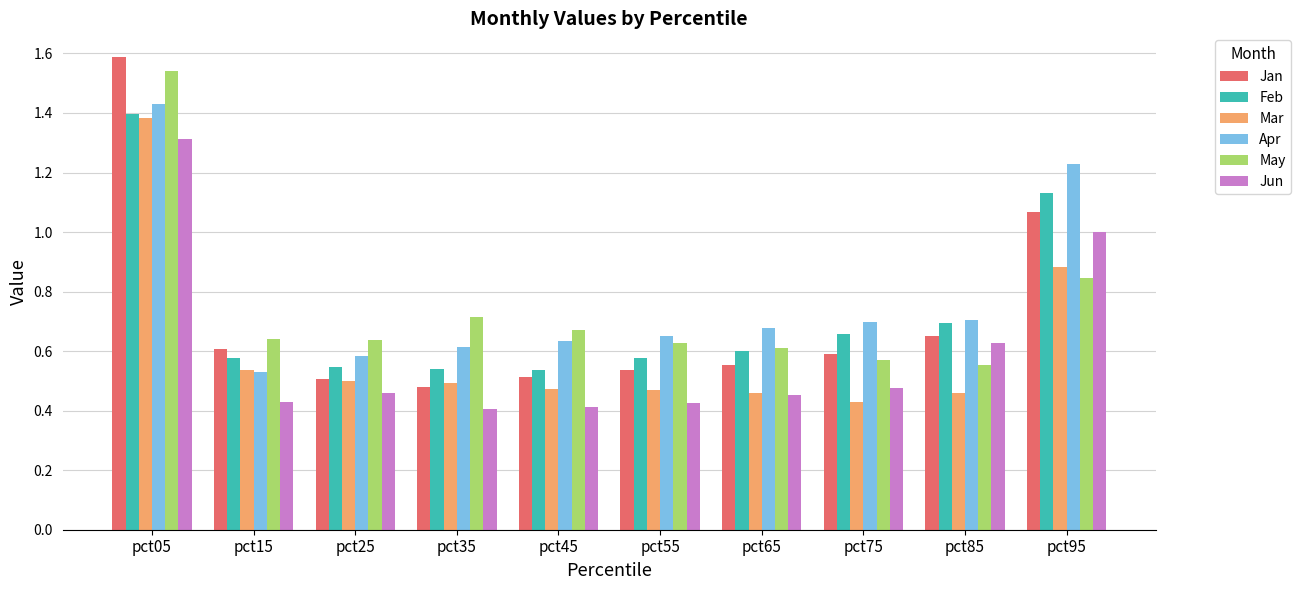

Which series has the largest total across all categories?

Apr